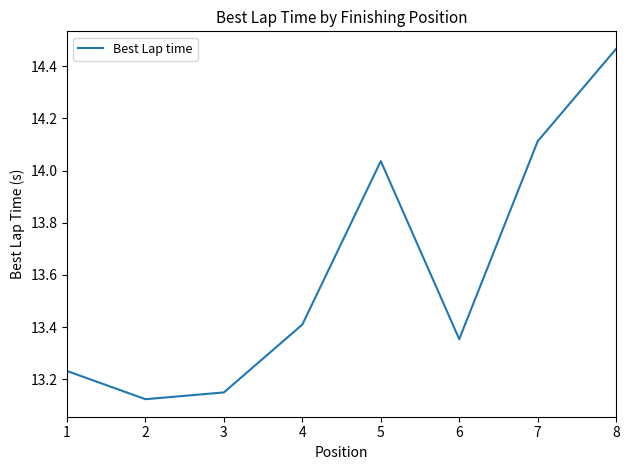

At which category does the data reach its first local valley?

2